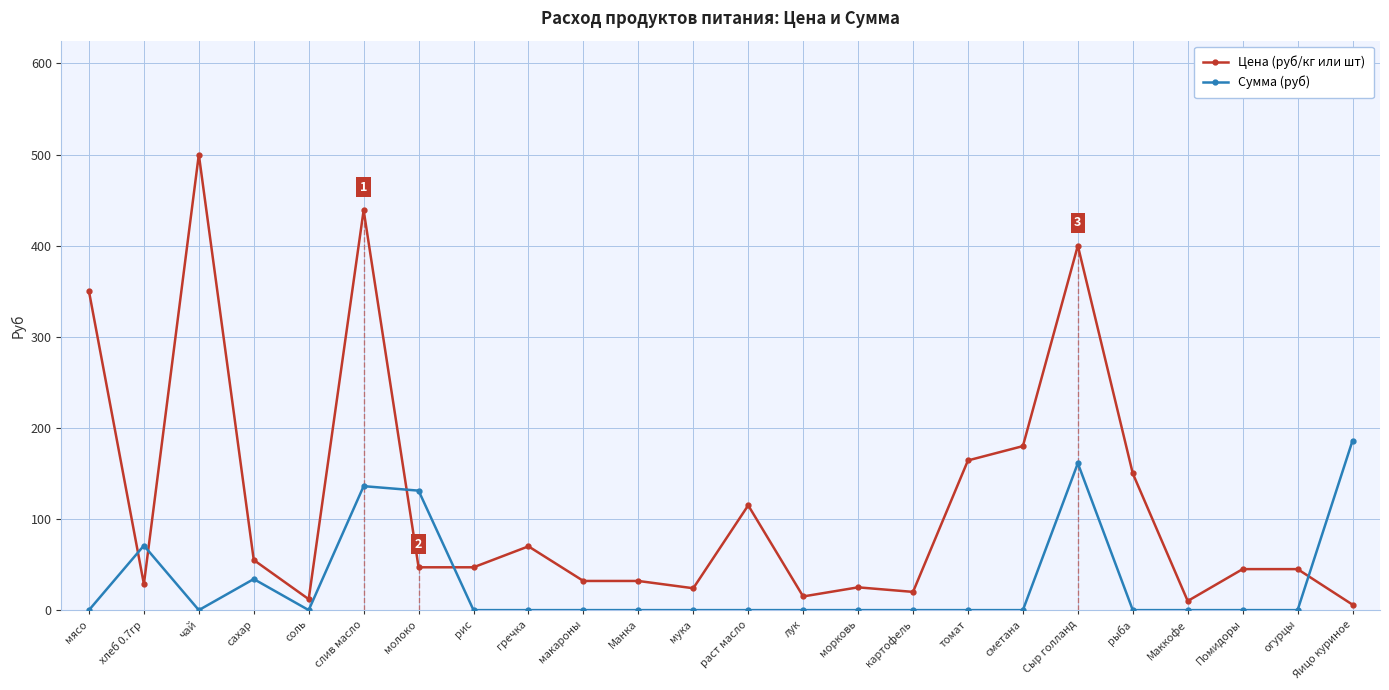

Where is Цена (руб/кг или шт) nearest to the value 253?

сметана